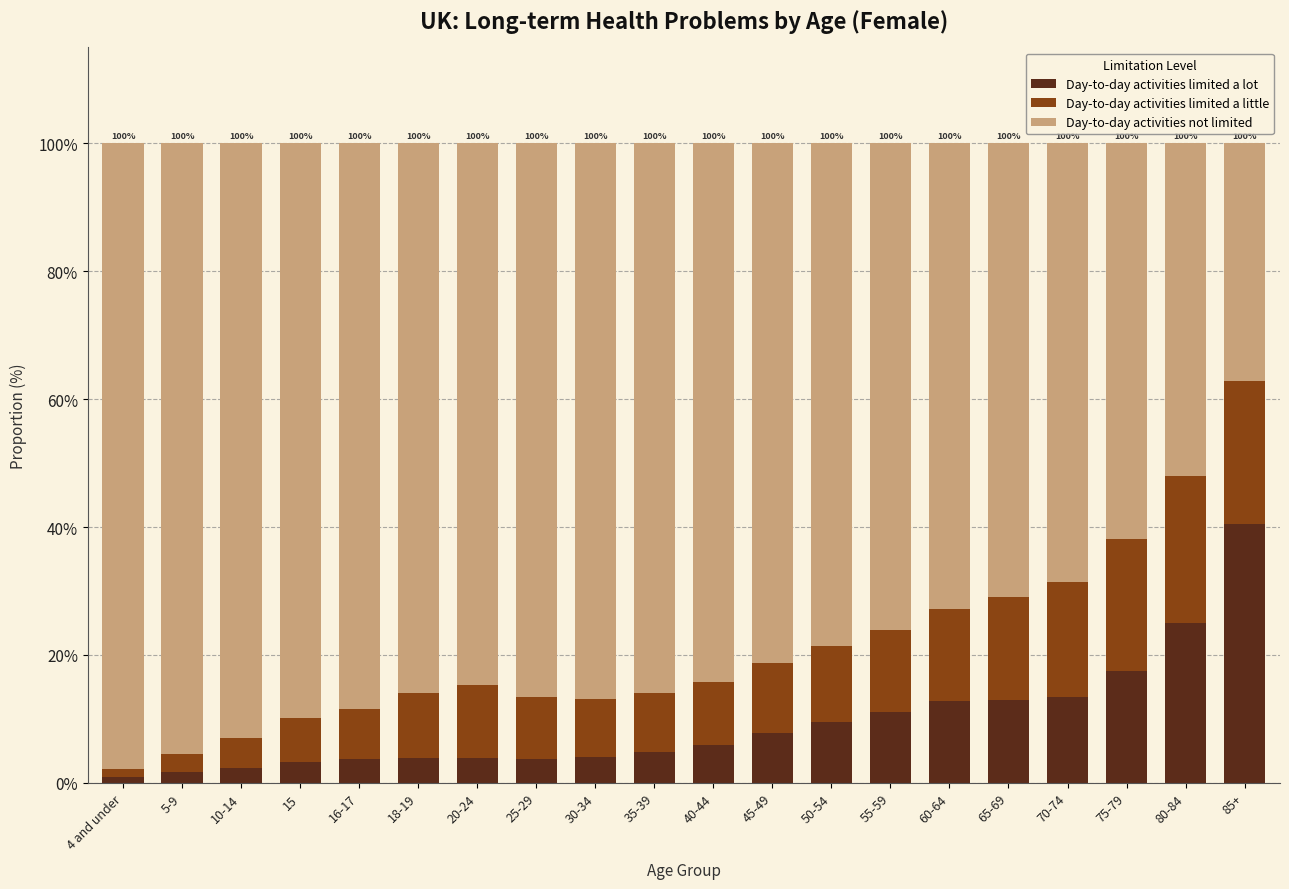

What is the maximum value for Day-to-day activities limited a lot?

40.5